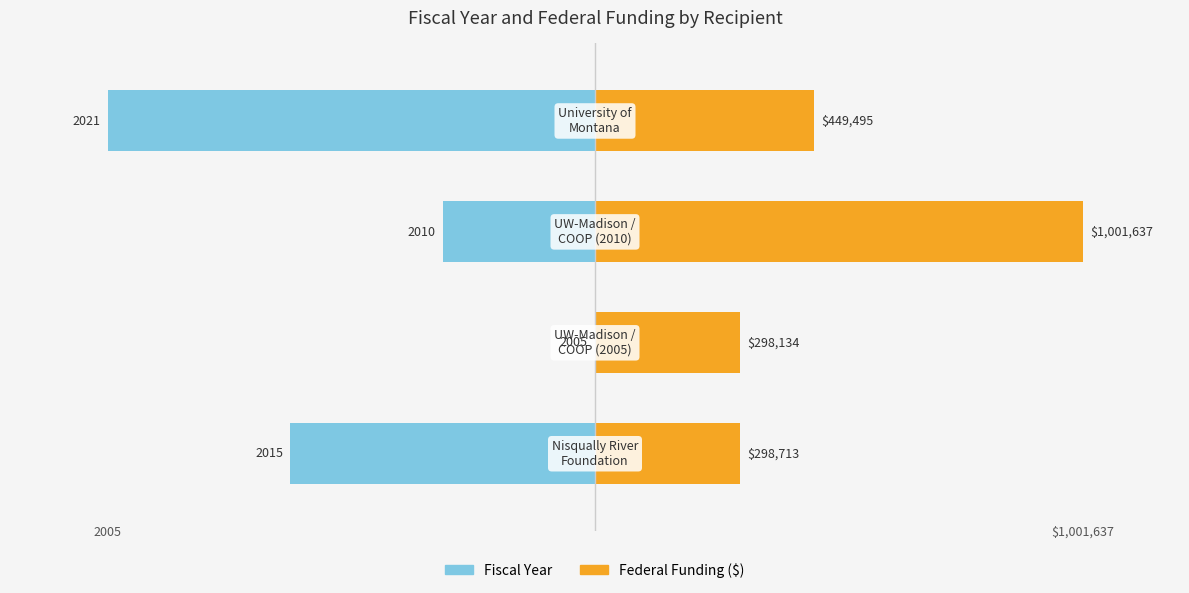

What are all the series names shown in the legend?

Fiscal Year, Federal Funding ($)